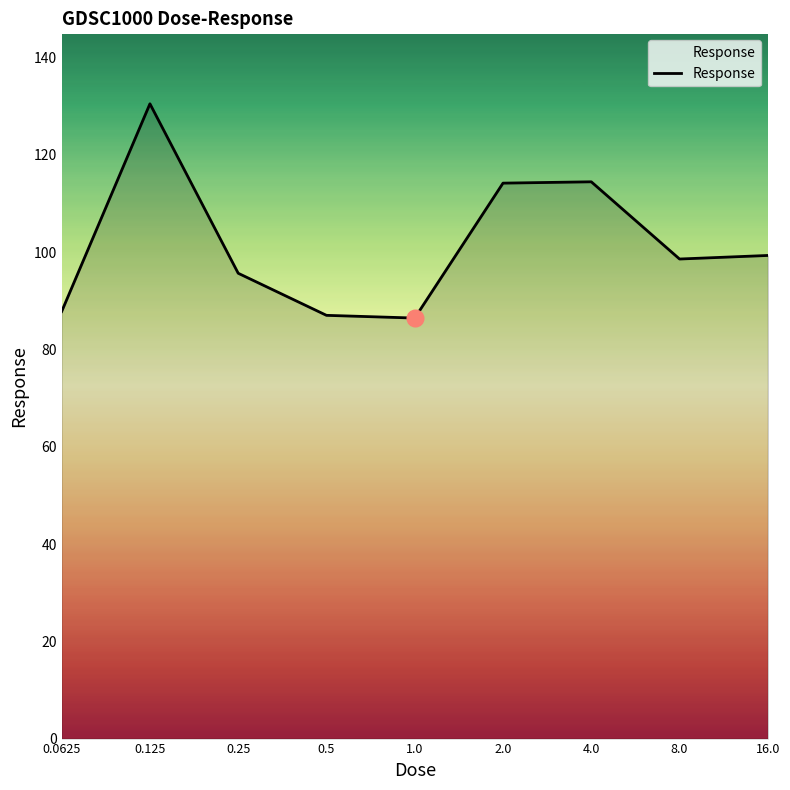

What is the minimum value shown in the chart?

86.5